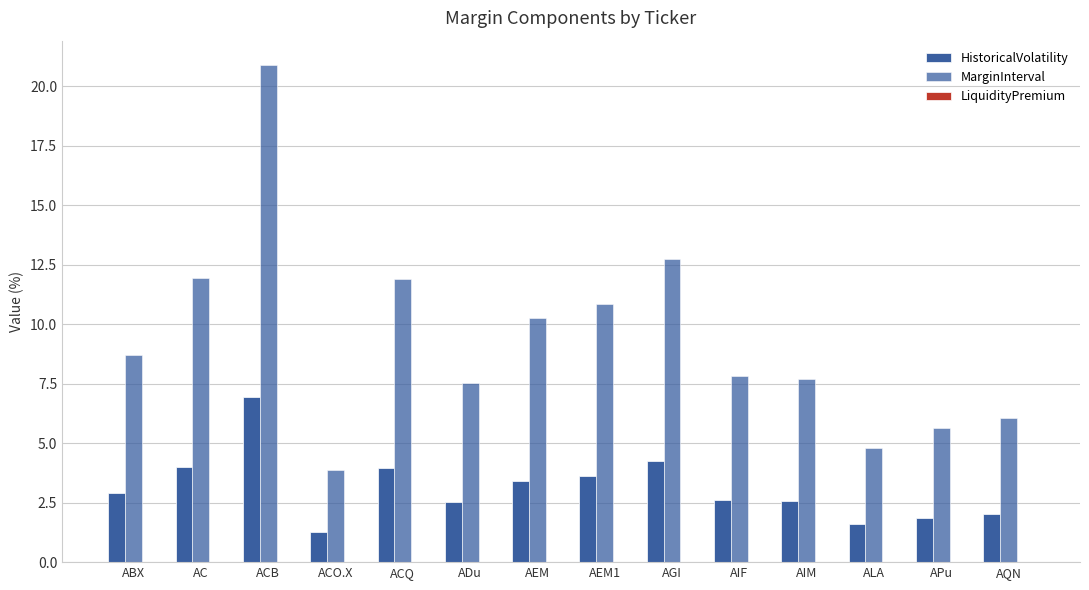

List the series in order of their peak value, lowest first.

LiquidityPremium, HistoricalVolatility, MarginInterval